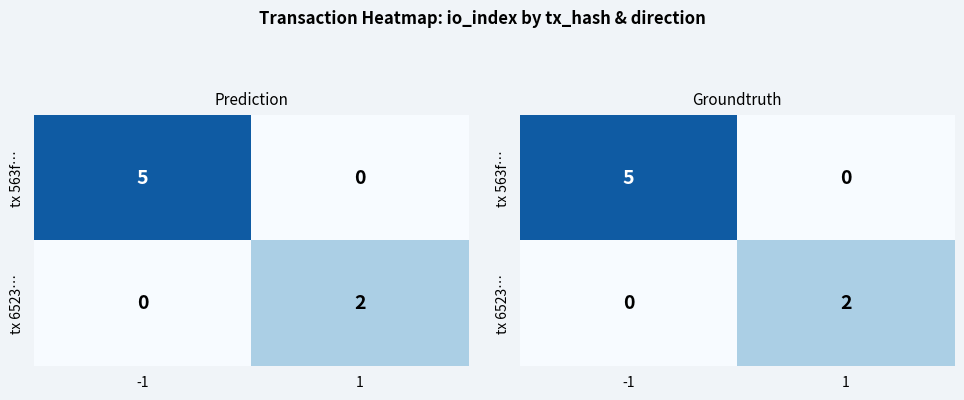

At -1, list the series in order from largest to smallest.

tx 563f…, tx 6523…